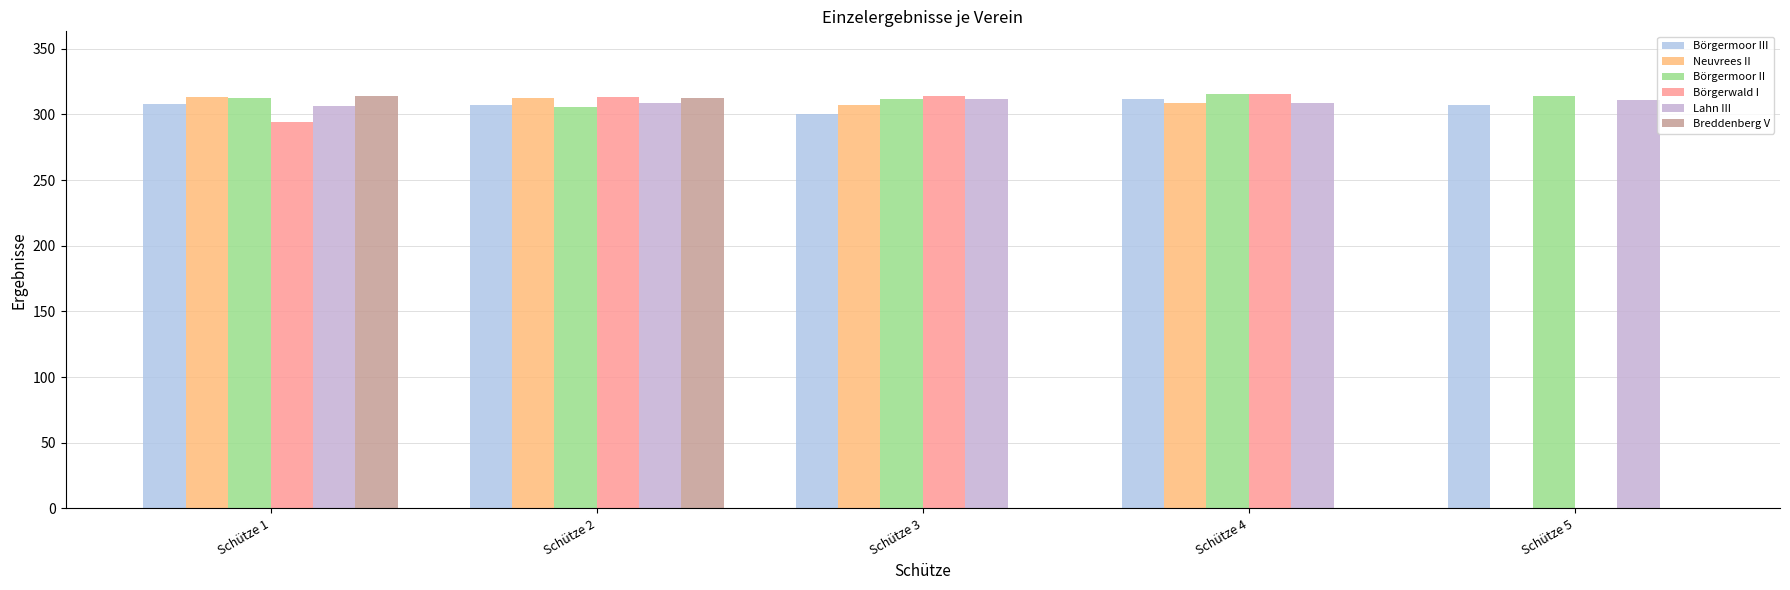

List the series in order of their peak value, lowest first.

Lahn III, Börgermoor III, Neuvrees II, Breddenberg V, Börgerwald I, Börgermoor II